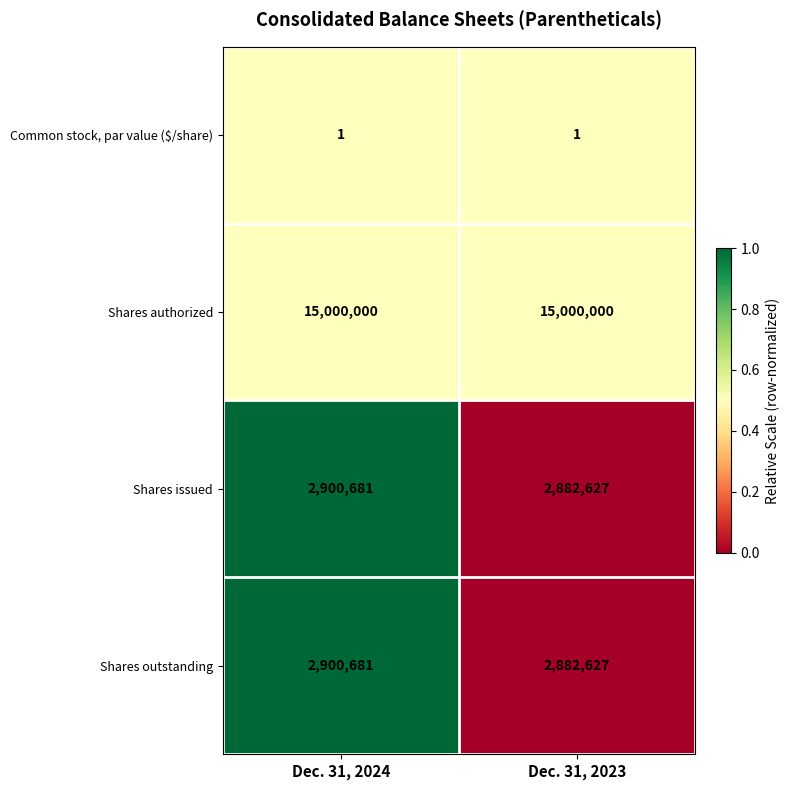

Rank the categories by Shares issued value from highest to lowest.

Dec. 31, 2024, Dec. 31, 2023